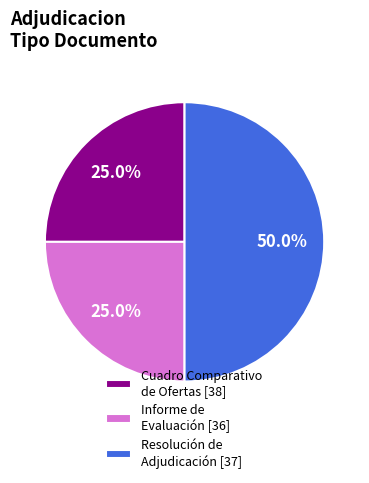

Which category has the biggest portion of the pie?

Resolución de Adjudicación [37]